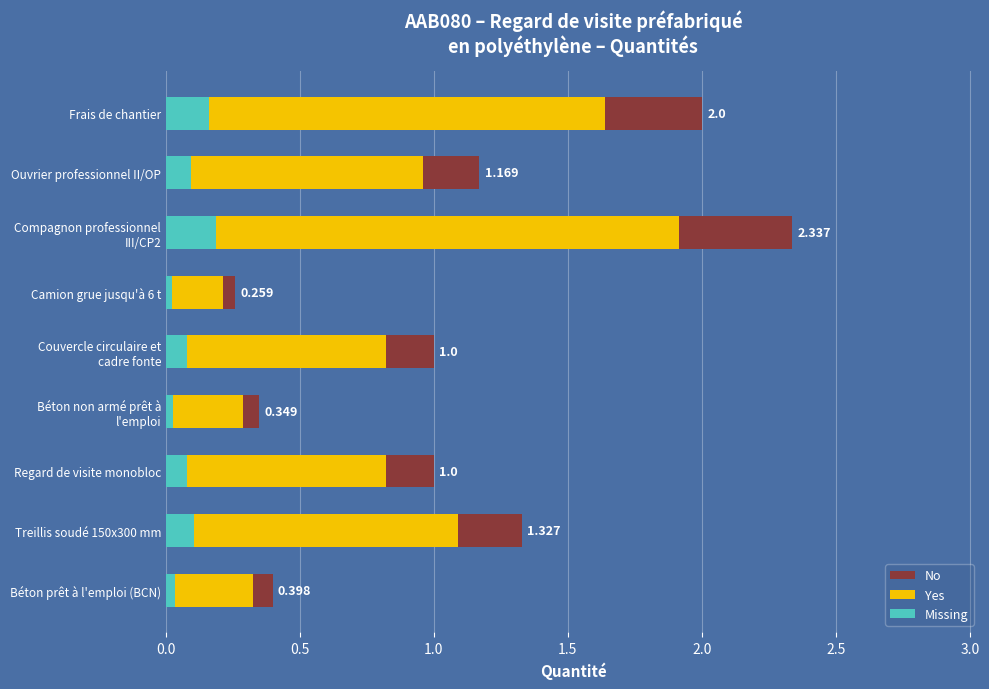

How many values in the No series exceed 1?

4